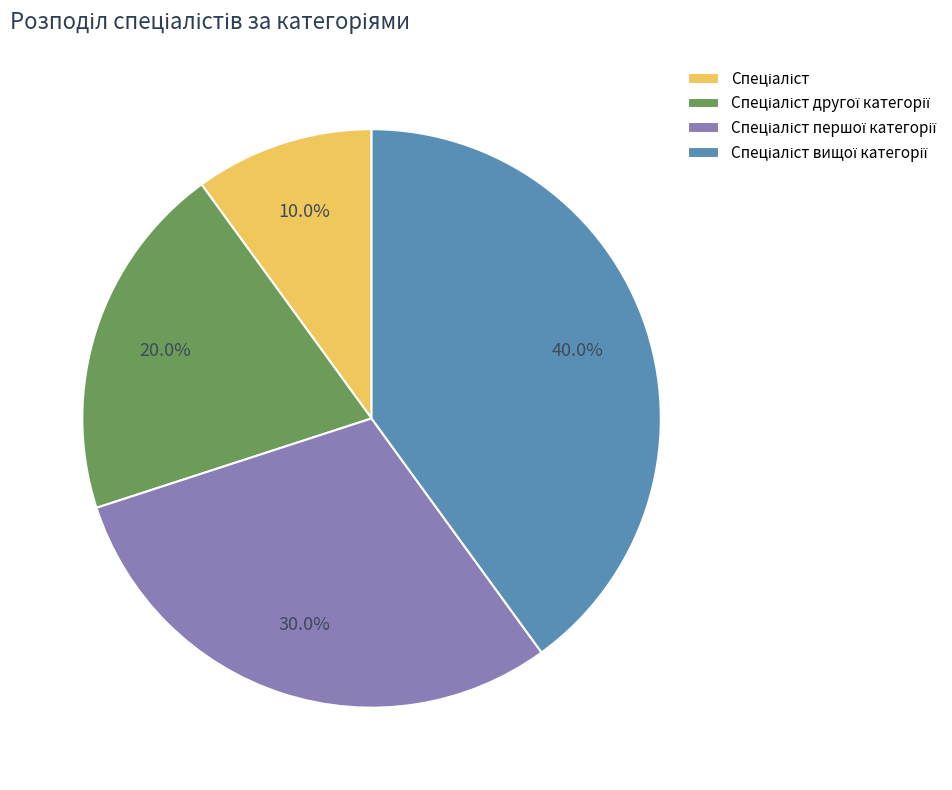

Is there a majority slice in this chart?

No